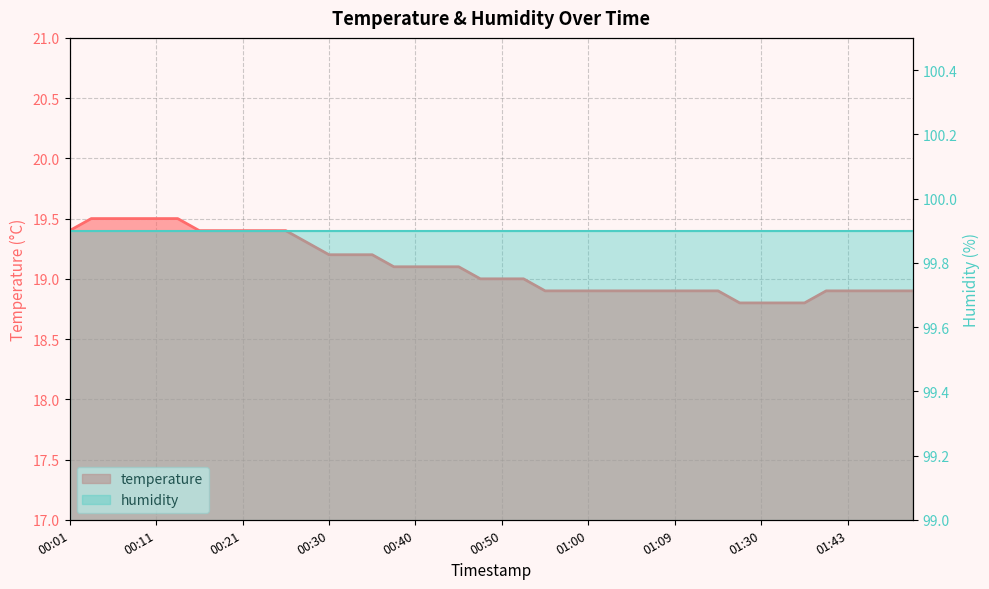

What is the sum of all values?

764.0